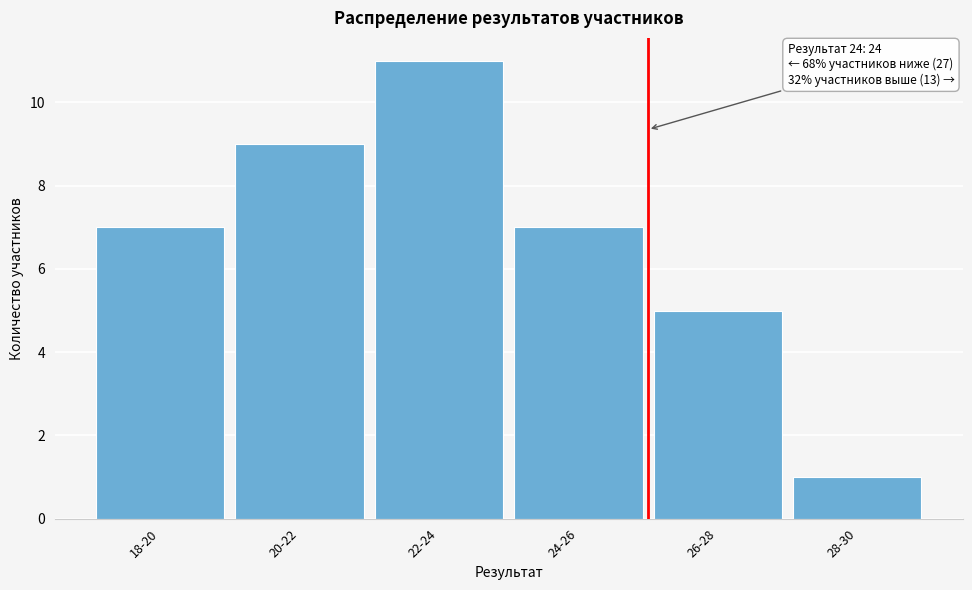

Reading right to left, transcribe all the data shown in this chart.

28-30=1	26-28=5	24-26=7	22-24=11	20-22=9	18-20=7